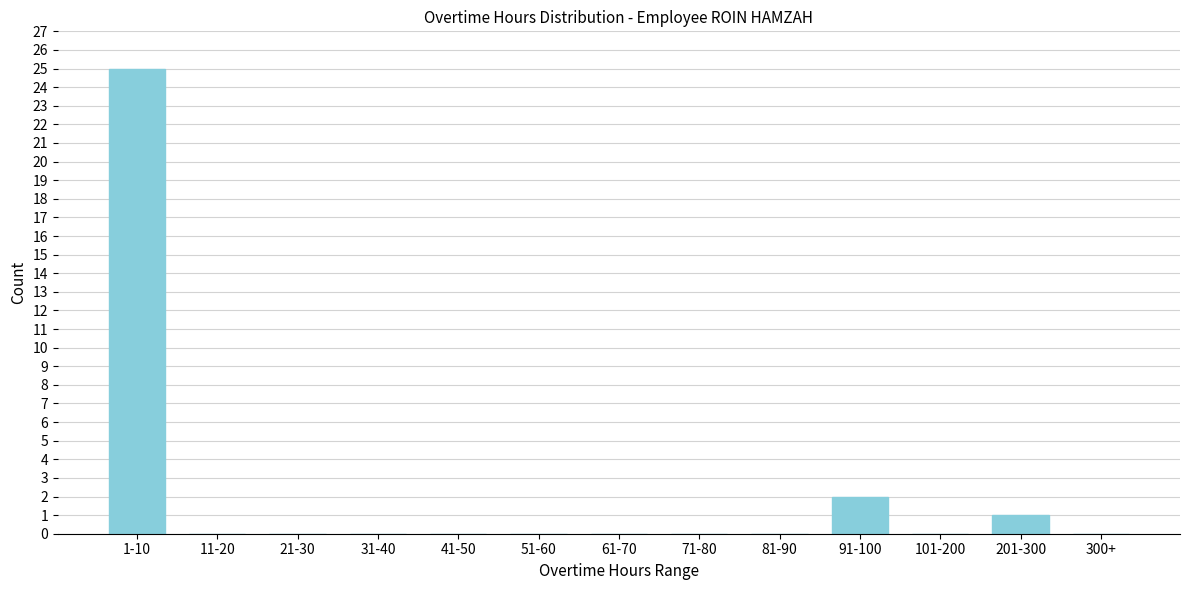

Reading left to right, what are all the values shown in this chart?

1-10=25	11-20=0	21-30=0	31-40=0	41-50=0	51-60=0	61-70=0	71-80=0	81-90=0	91-100=2	101-200=0	201-300=1	300+=0